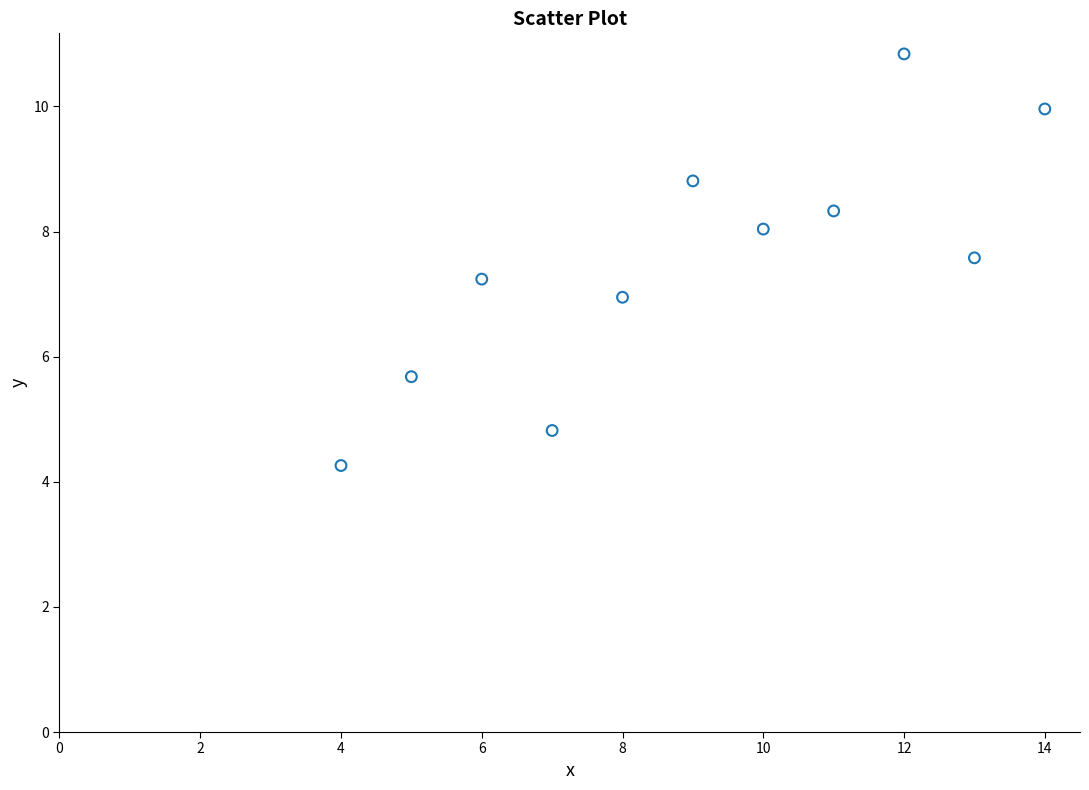

What is the range of X values (max minus min)?

10.0